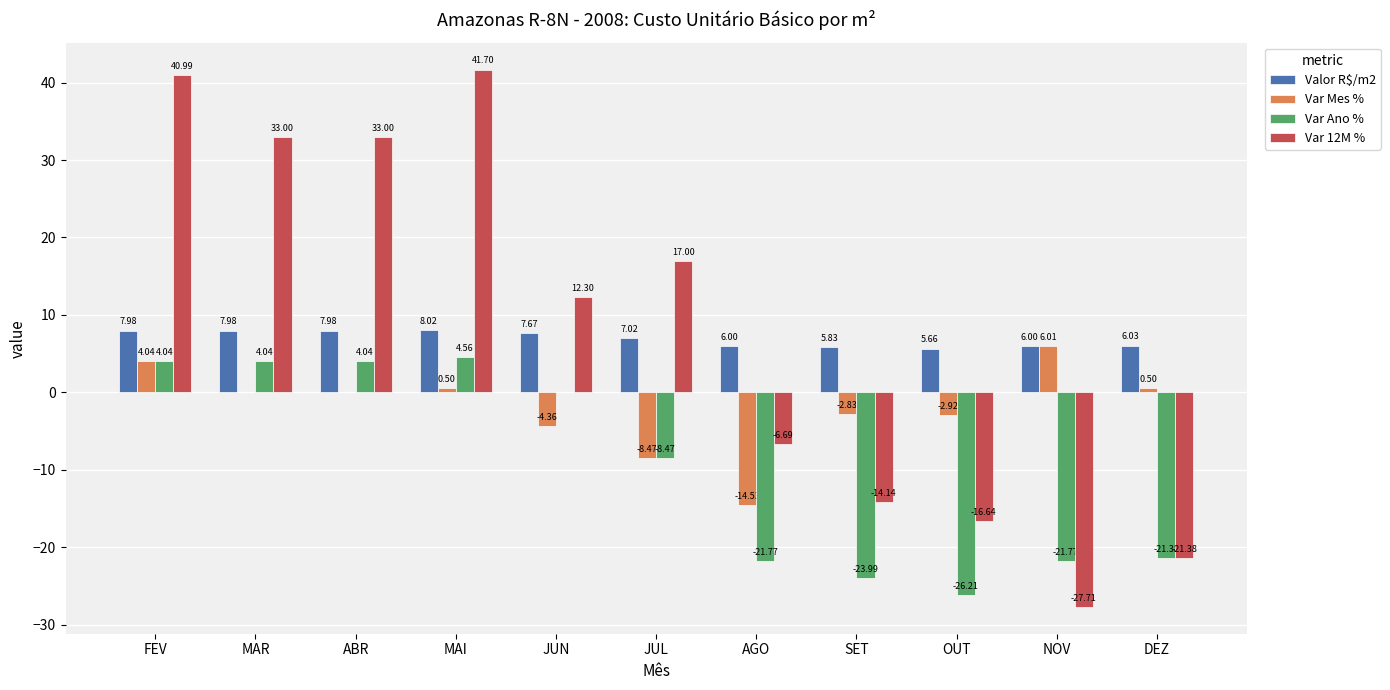

What is the sum of the Var Ano % values at AGO and MAR?

-17.7